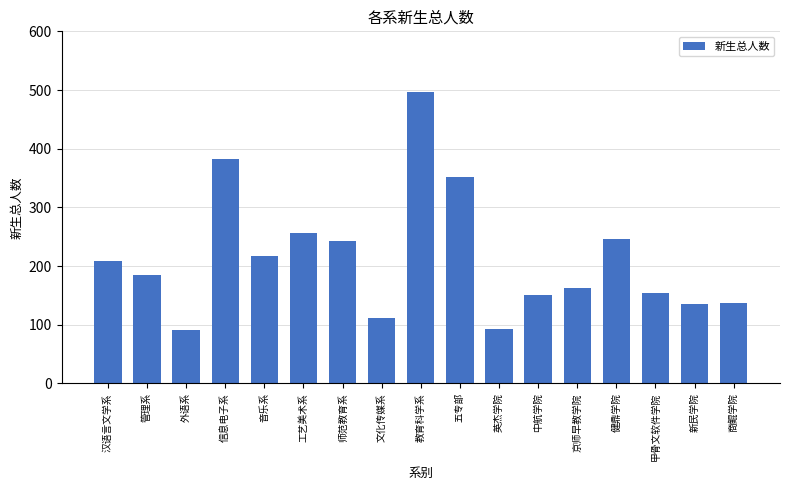

What is the label of the 15th bar from the right?

外语系